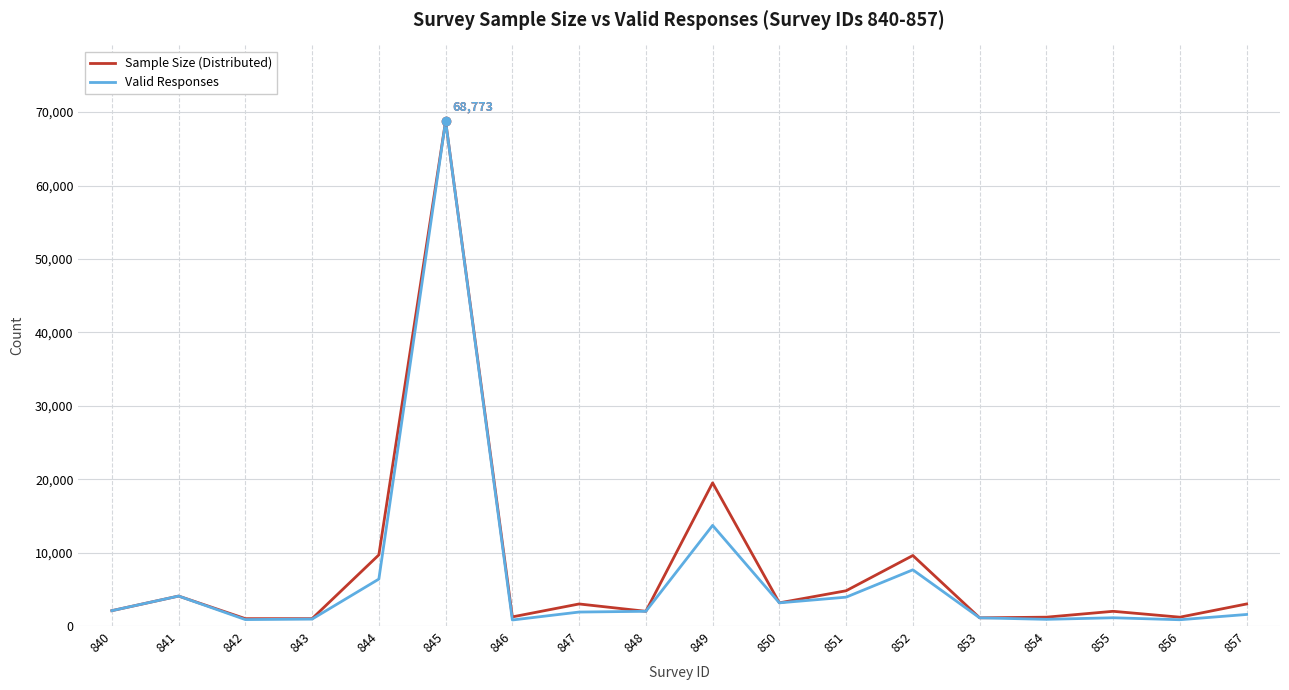

What are all the series names shown in the legend?

Sample Size (Distributed), Valid Responses